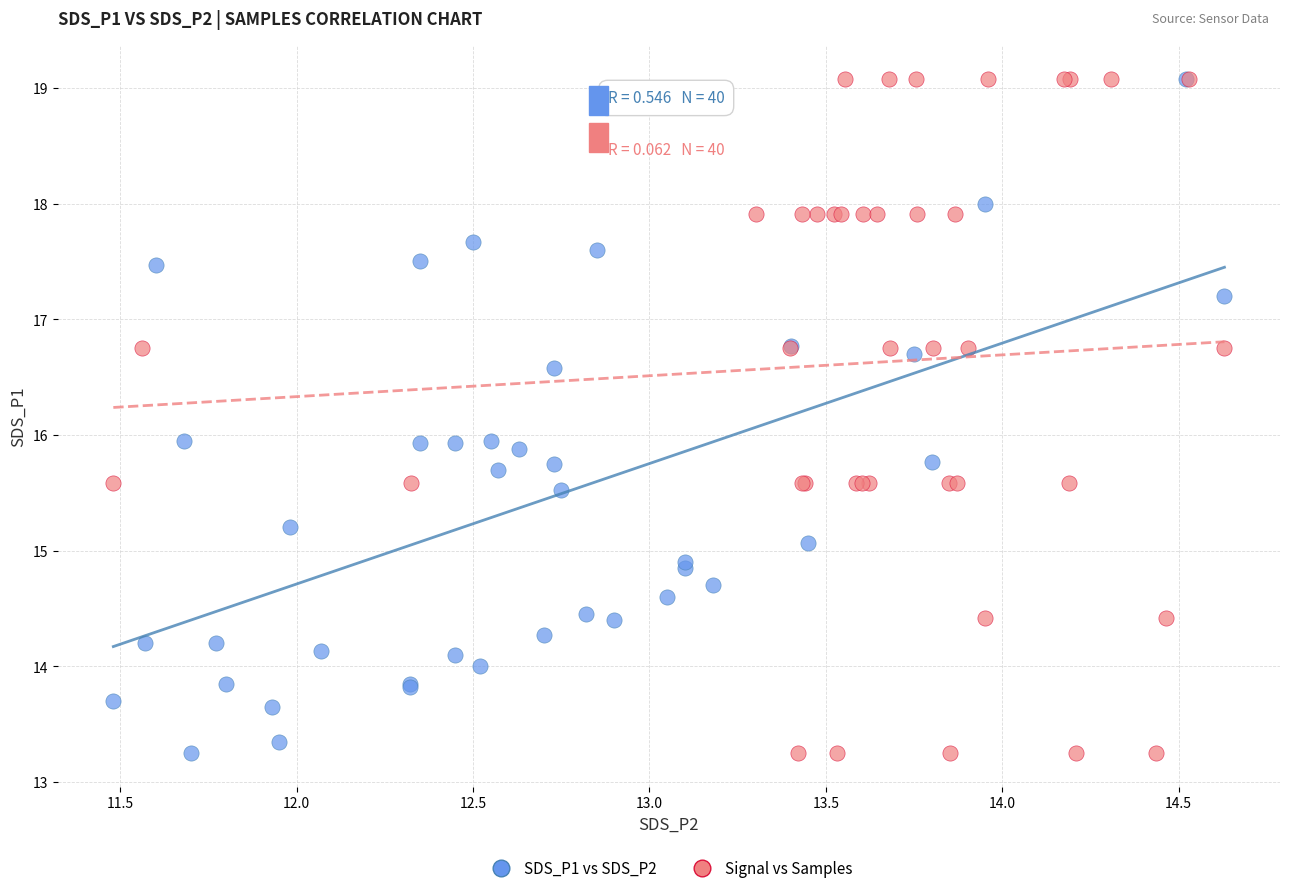

What are all the series names shown in the legend?

SDS_P1 vs SDS_P2, Signal vs Samples